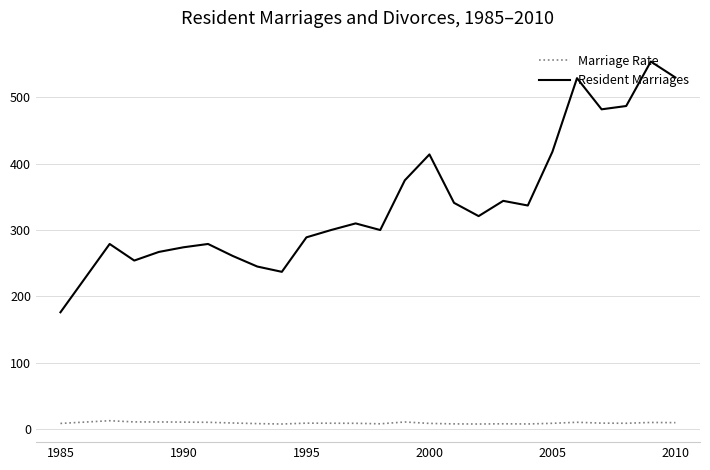

True or false: Marriage Rate has more than 0 interior local peaks.

True